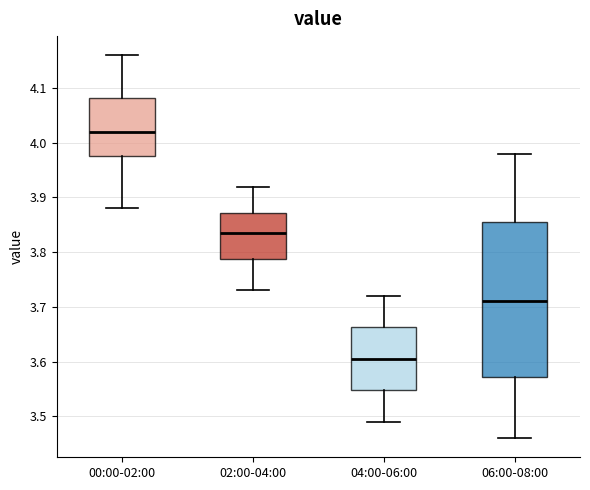

Reading left to right, transcribe this box plot: for each box, give where its median line is, the range the box spans, and where its two whiskers end, as read against the y-axis. The values are not printed on the chart, so give them approximately, as read against the axis.

00:00-02:00: median 4.02, box 3.98 to 4.08, whiskers 3.88 to 4.16
02:00-04:00: median 3.84, box 3.79 to 3.87, whiskers 3.73 to 3.92
04:00-06:00: median 3.61, box 3.55 to 3.66, whiskers 3.49 to 3.72
06:00-08:00: median 3.71, box 3.57 to 3.86, whiskers 3.46 to 3.98